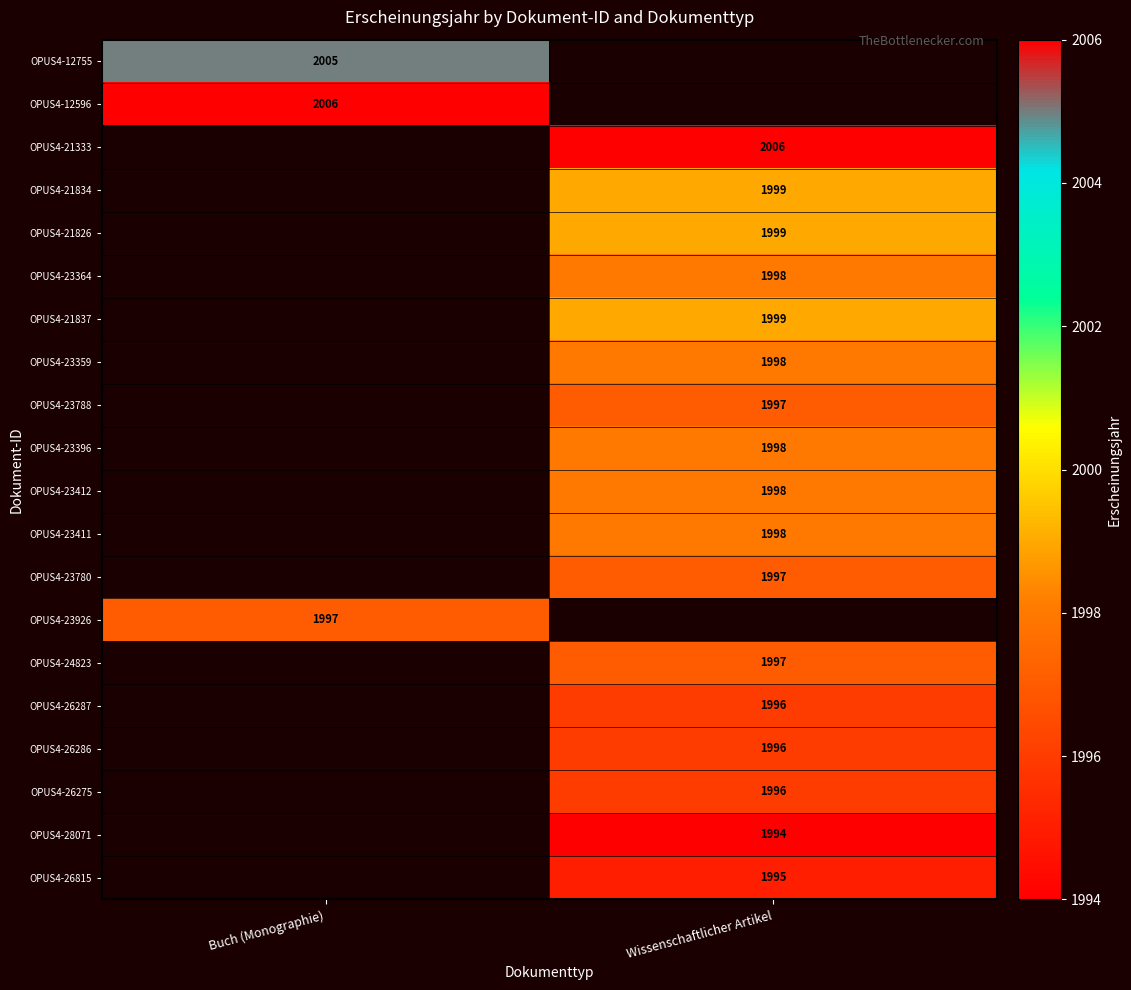

Which has a higher value, Wissenschaftlicher Artikel or Buch (Monographie)?

Buch (Monographie)